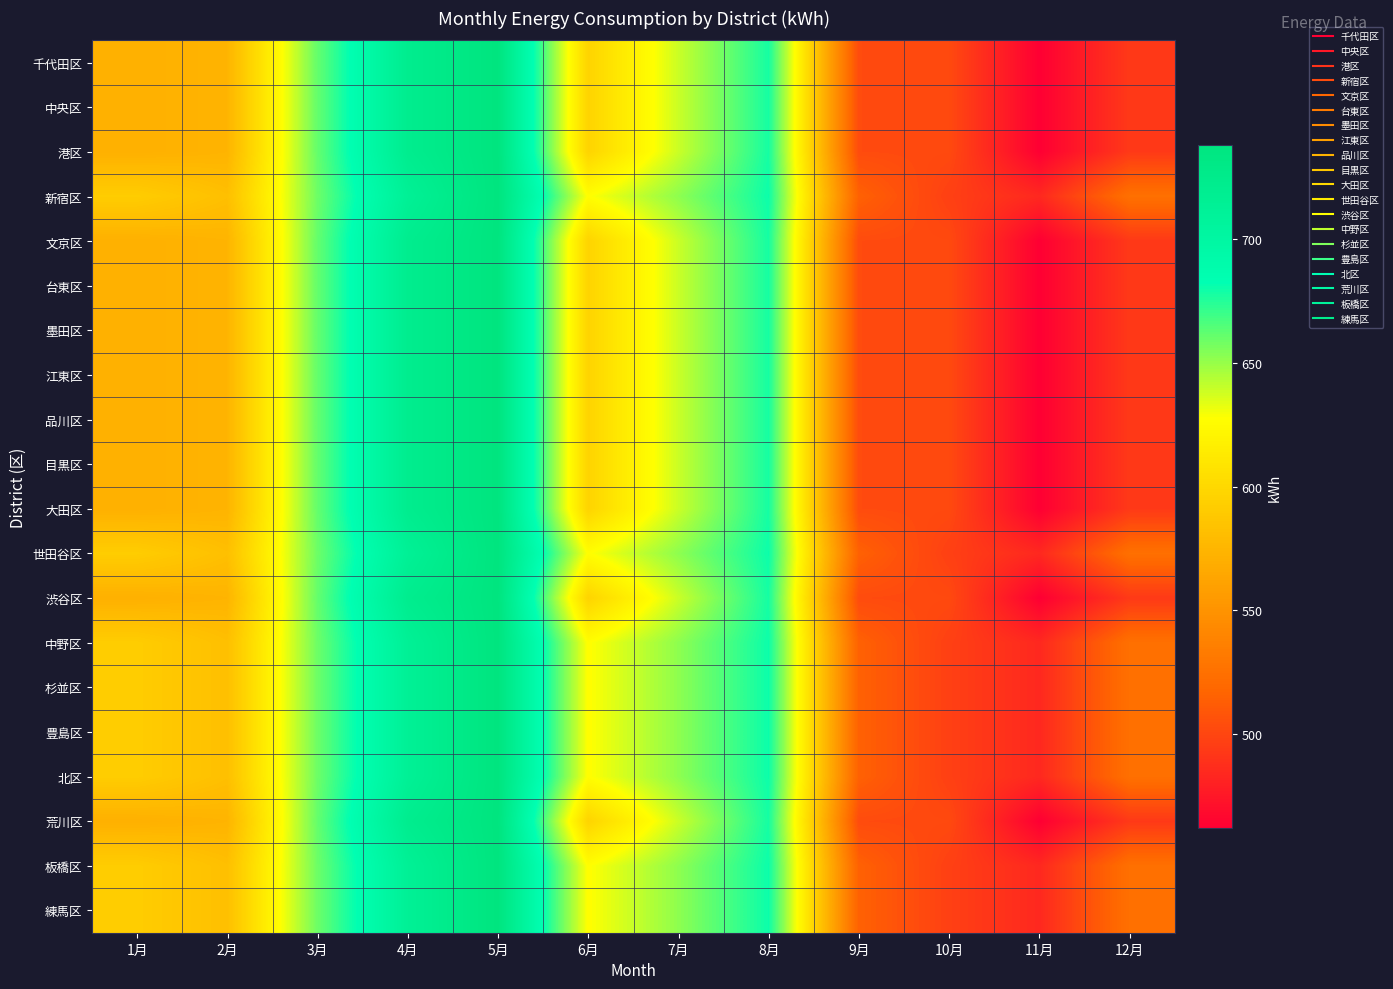

What is the difference between the highest and lowest values at 9月?

12